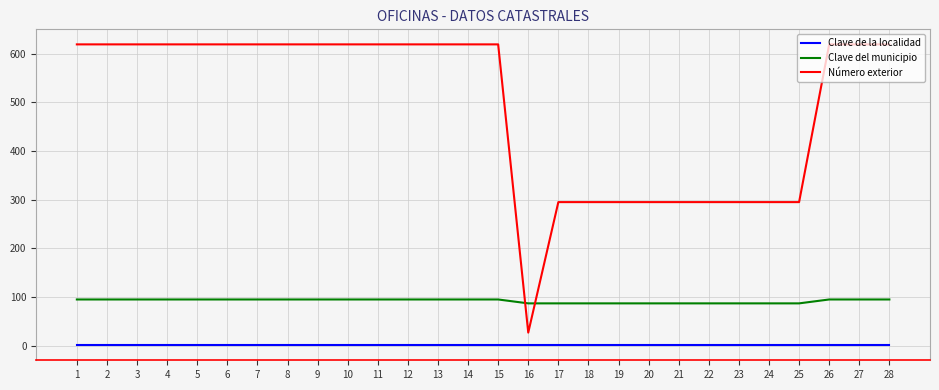

How many lines are shown in the chart?

3